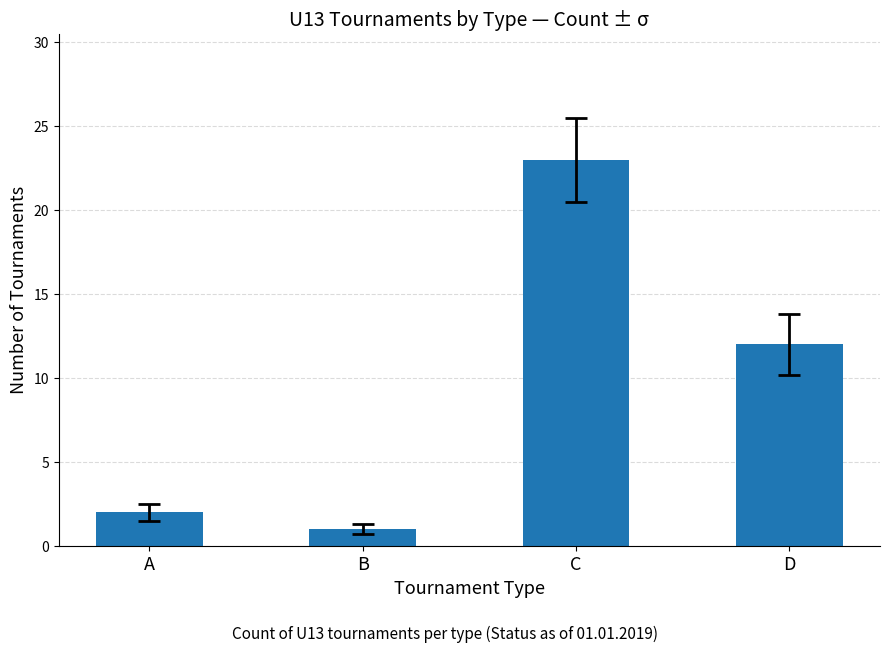

What is the sum of the values at B and A?

3